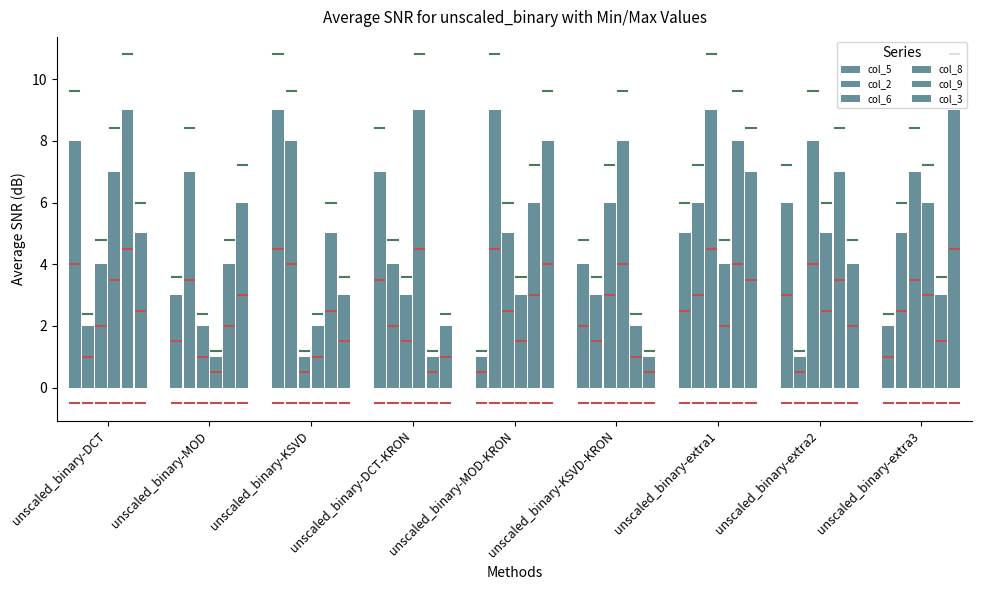

What is the difference between the col_2 values at unscaled_binary-extra2 and unscaled_binary-MOD-KRON?

8